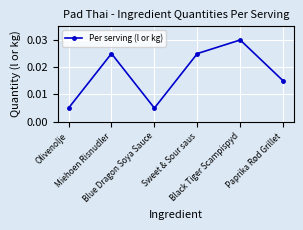

True or false: there are more than 0 points higher than both neighbors.

True